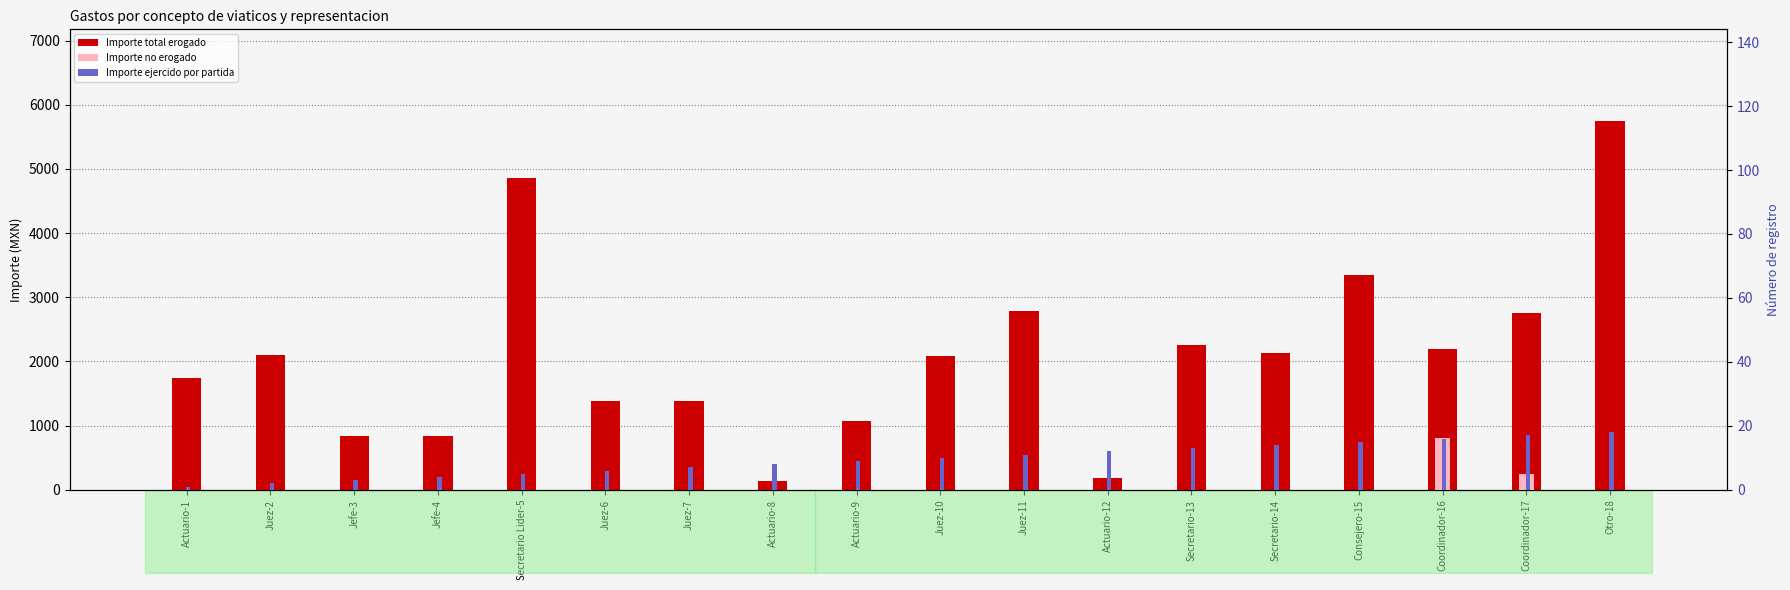

At which label is Importe total erogado closest to 2940?

Juez-11